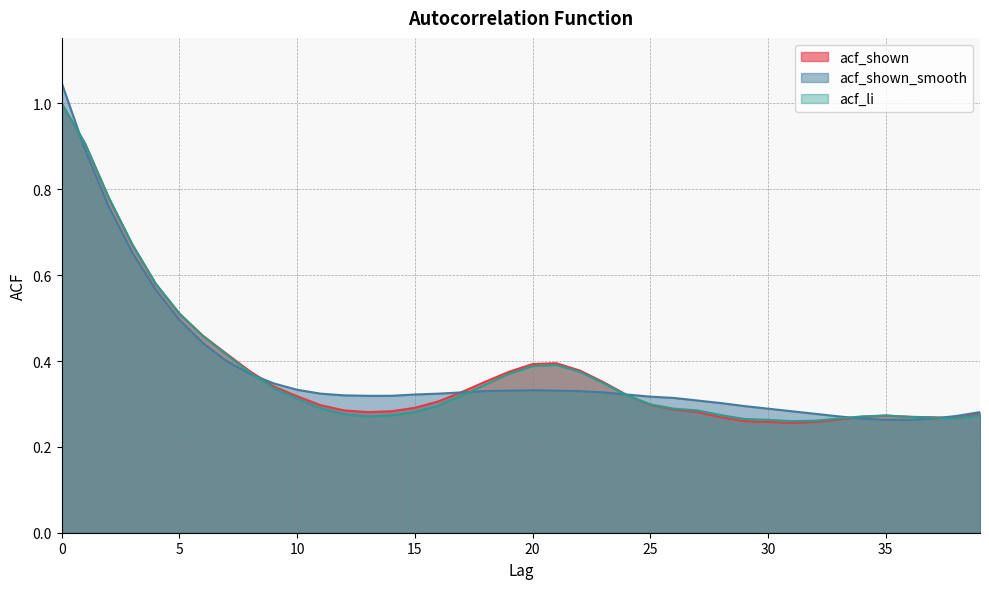

The value of acf_shown at 12 is 0.3. True or false?

True